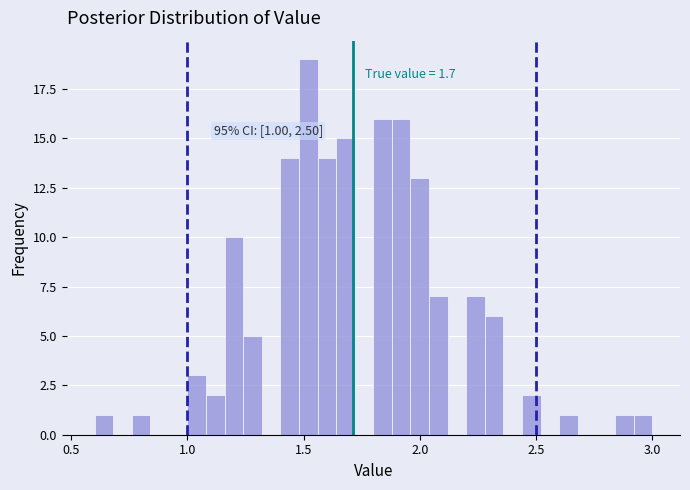

Around what value on the x-axis is the tallest bar? Give the approximate position of its centre, as read against the axis.

1.50